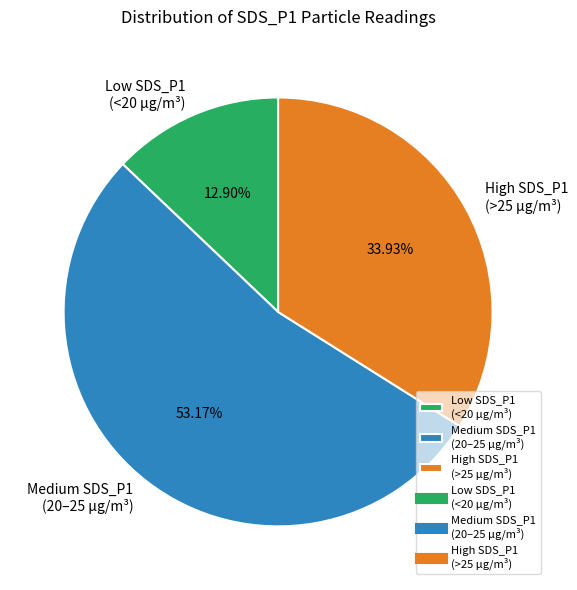

How many slices are in this pie chart?

3